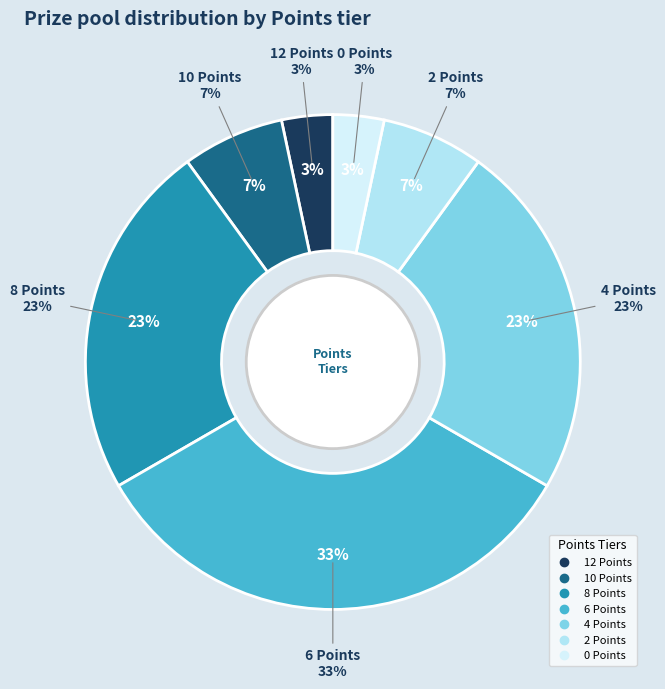

Is there a majority slice in this chart?

No